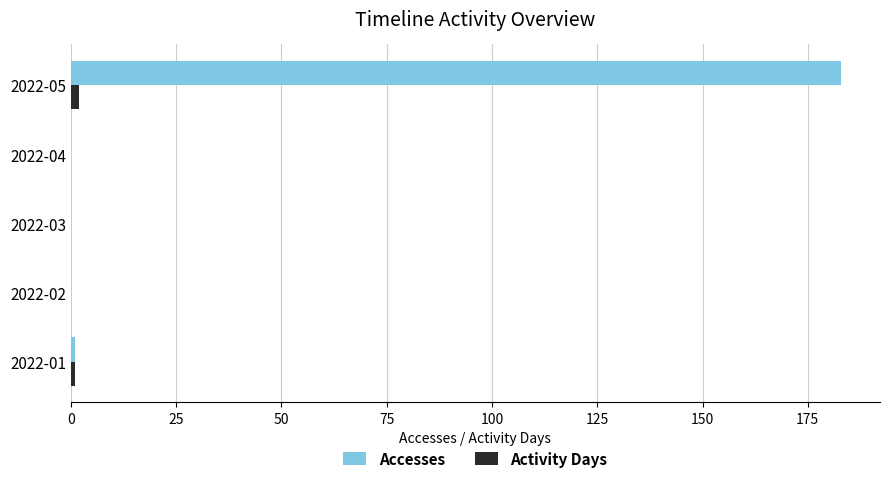

Between 2022-03 and 2022-05, which series saw the biggest shift?

Accesses